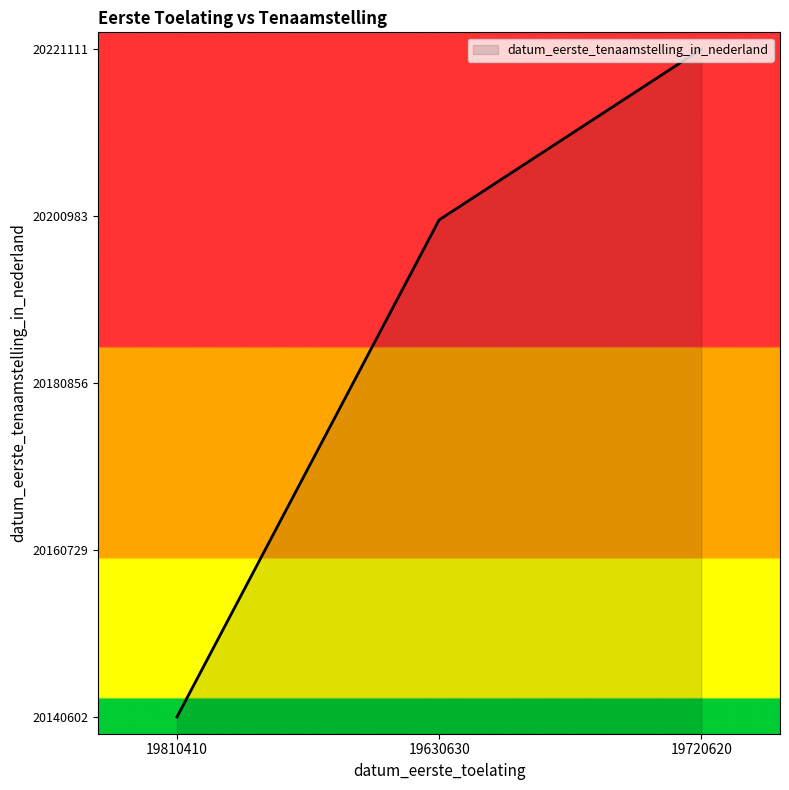

Does the chart have visible grid lines?

No